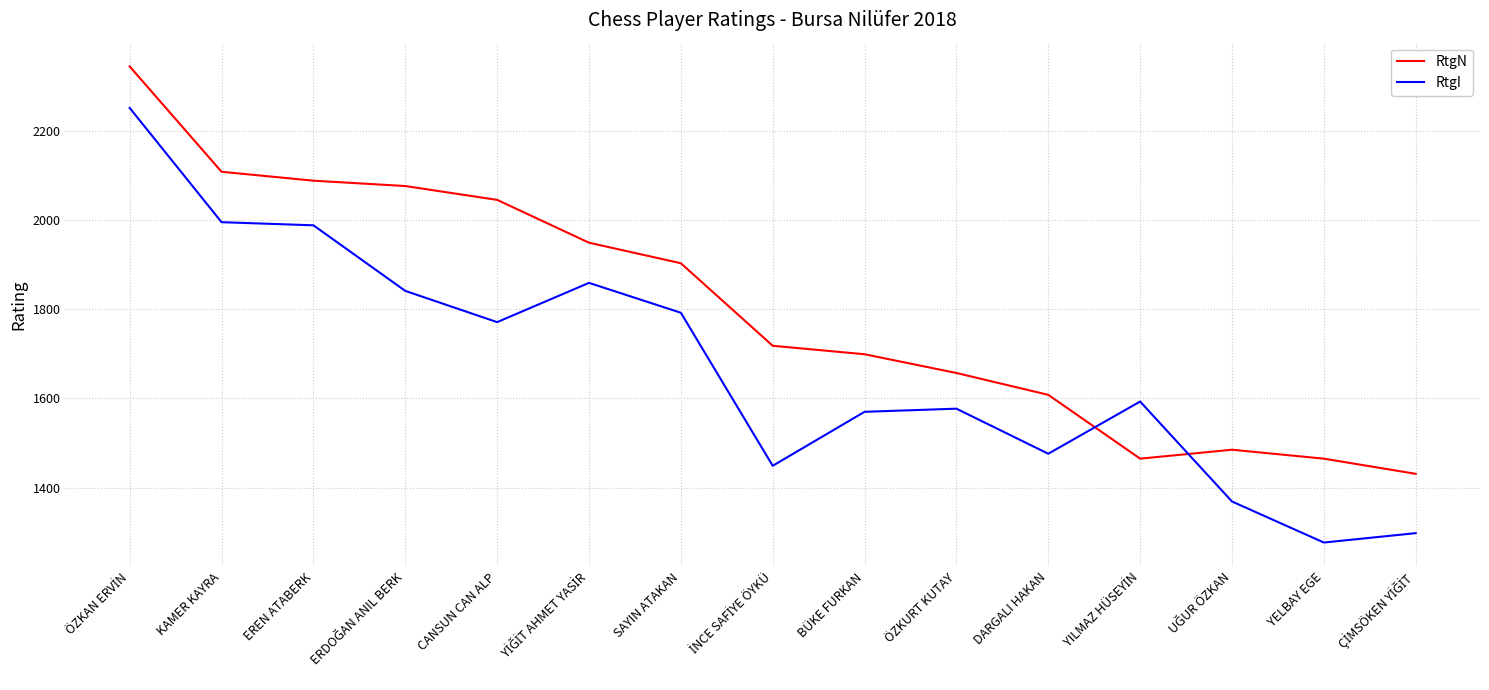

The value of RtgI at BÜKE FURKAN is 841. True or false?

False